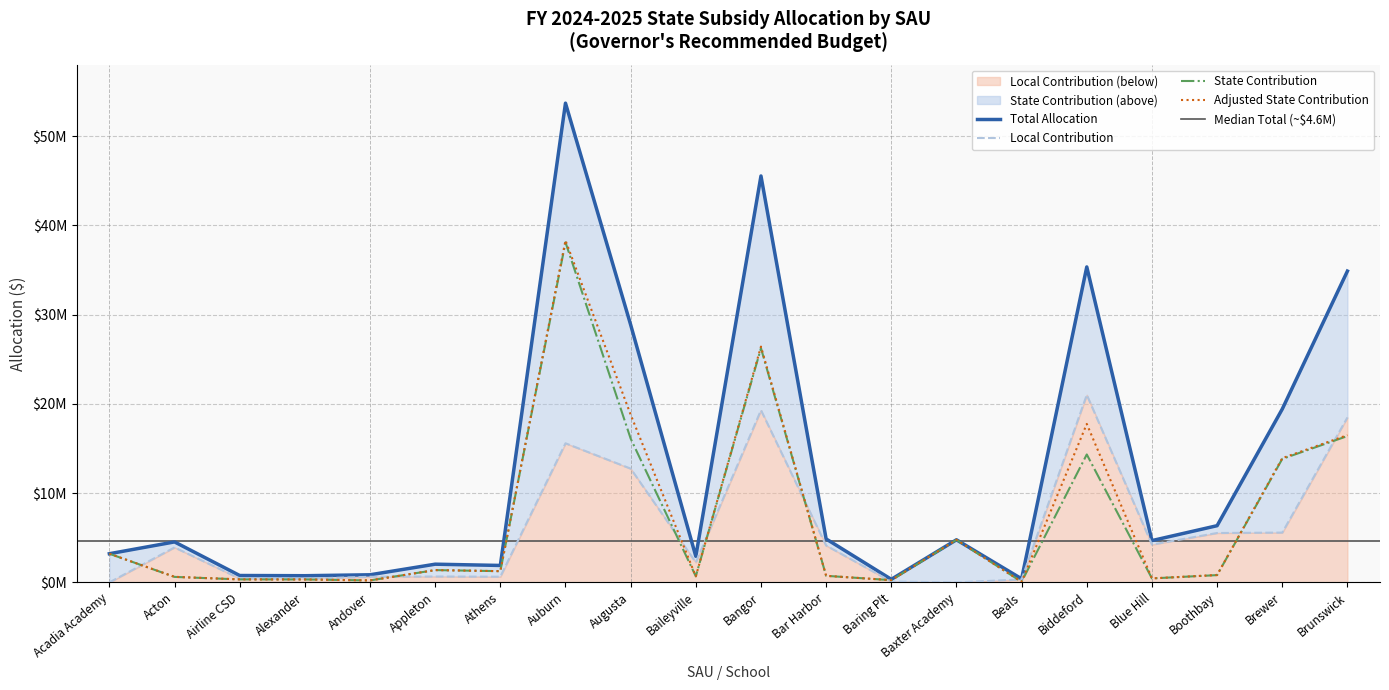

What is the maximum value shown in the chart?

53702850.9